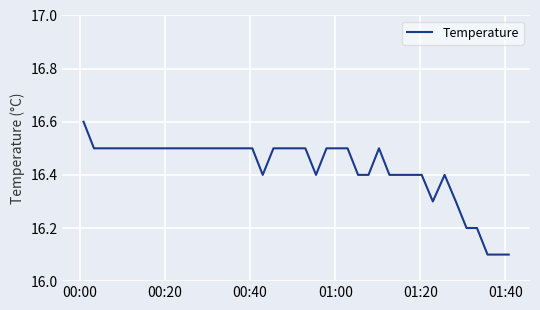

What is the greatest value displayed?

16.6